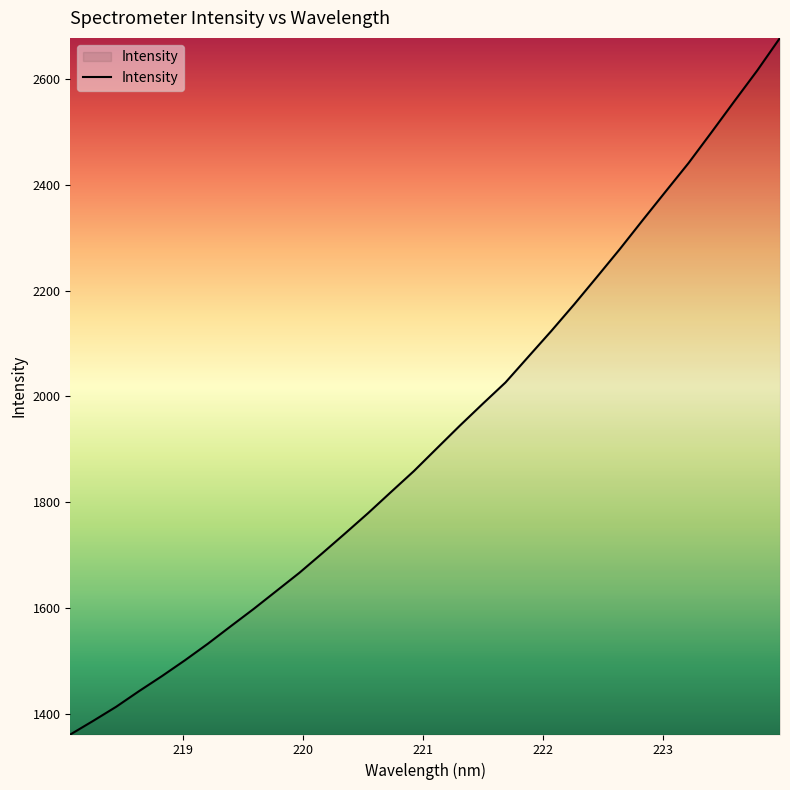

What is the difference between the maximum and minimum values?

1316.9